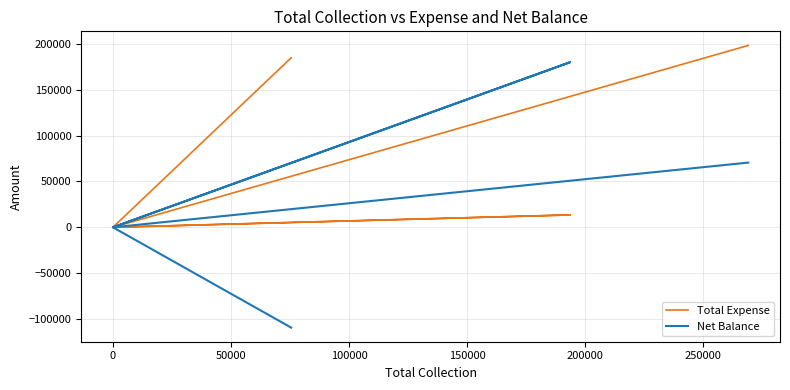

Reading left to right, extract all data points from this chart.

Total Expense: 184955	0	0	13494	0	198449
Net Balance: -109468	0	0	180078	0	70610